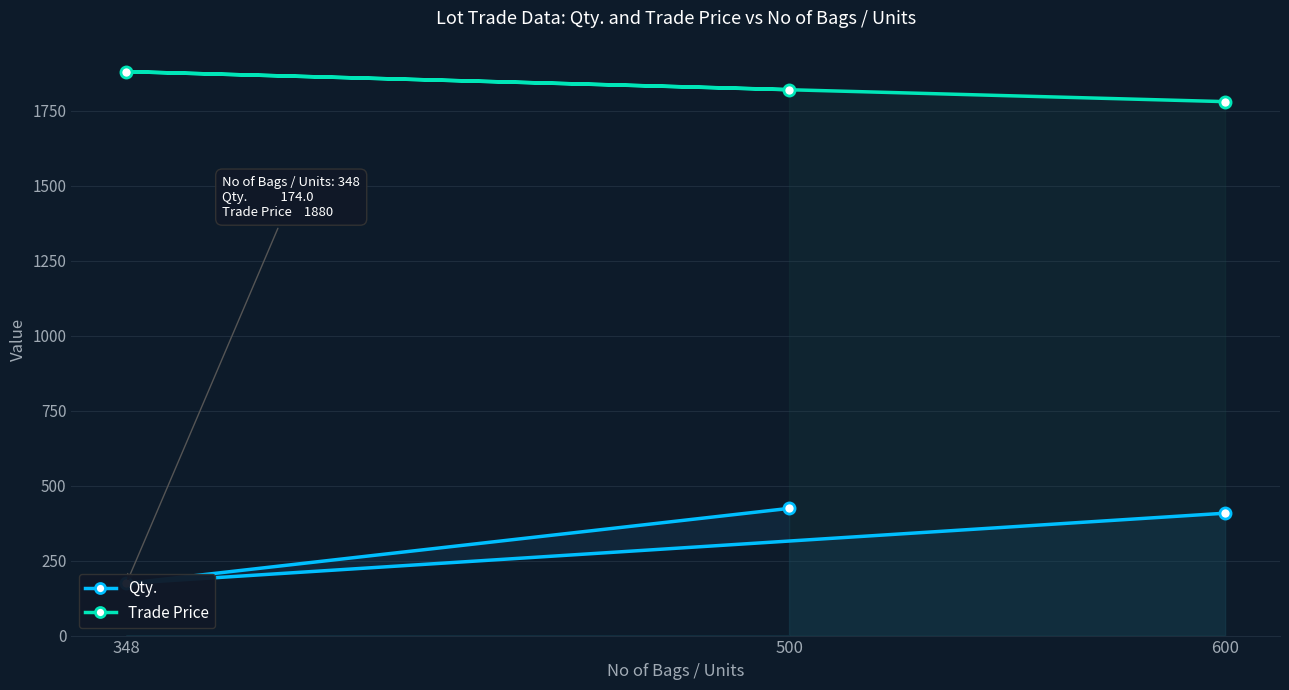

Rank the series by their average value, from lowest to highest.

Qty., Trade Price